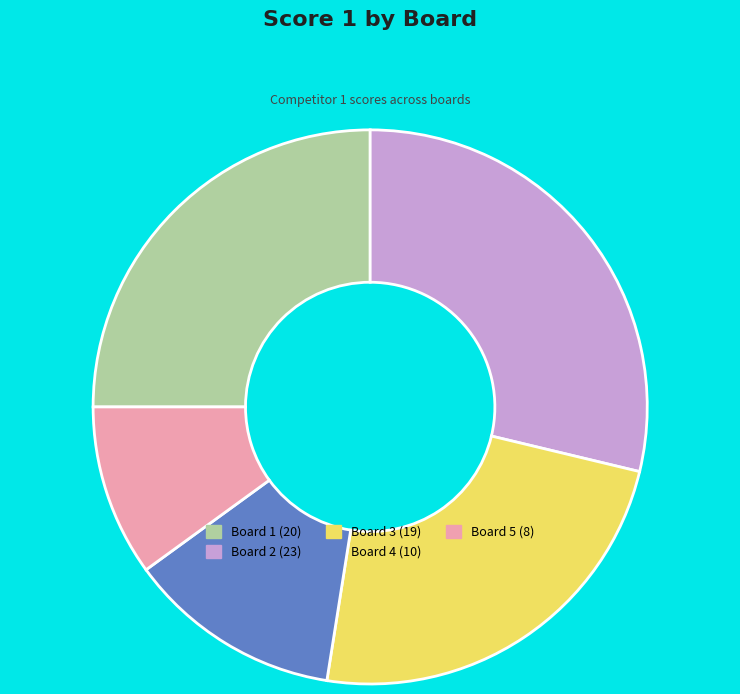

Does any single category account for the majority?

No